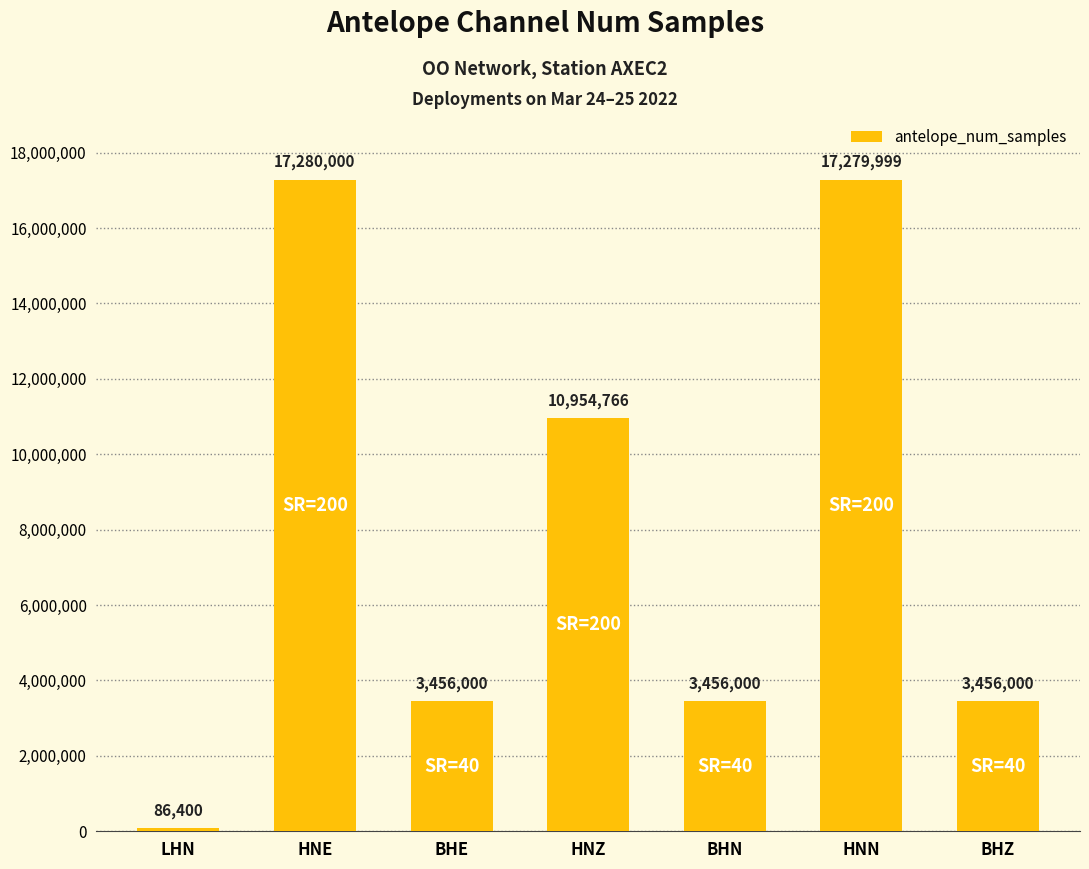

What is the sum of the values at HNZ and HNE?

28234766